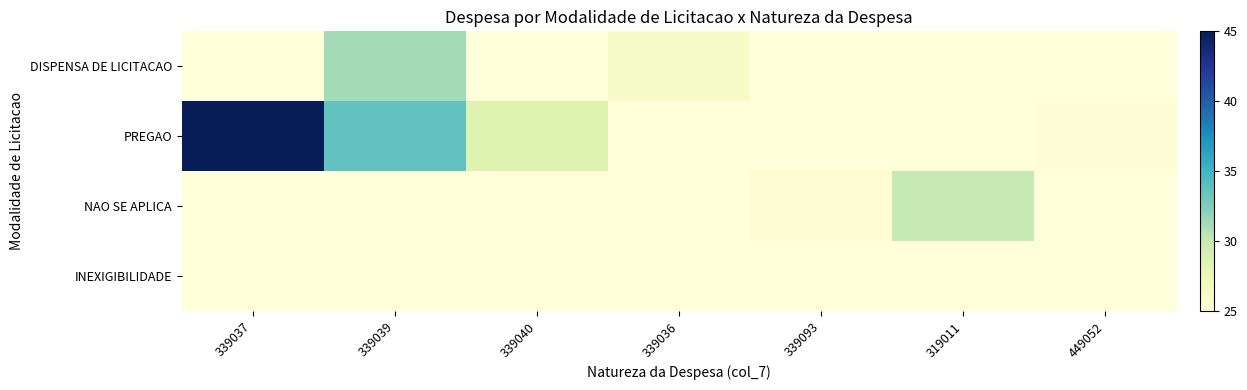

At which category is the sum across all series the highest?

339037